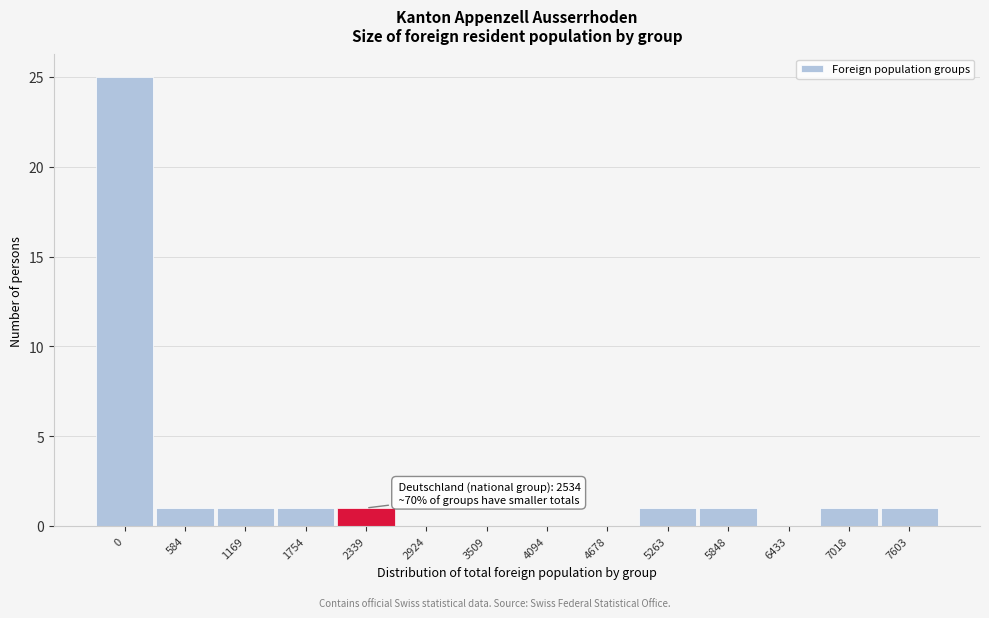

Reading left to right, transcribe all the data shown in this chart.

0=25	584=1	1169=1	1754=1	2339=1	2924=0	3509=0	4094=0	4678=0	5263=1	5848=1	6433=0	7018=1	7603=1